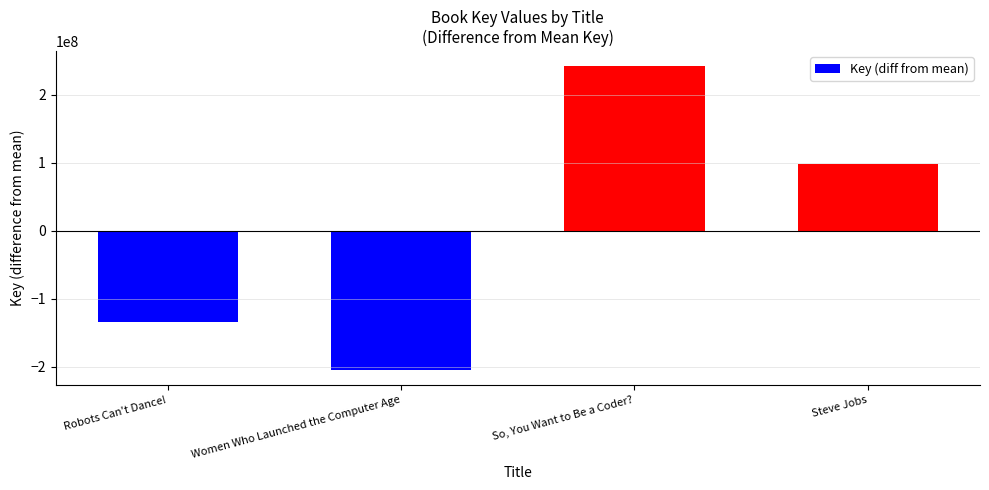

Rank the categories by value from highest to lowest.

So, You Want to Be a Coder?, Steve Jobs, Robots Can't Dance!, Women Who Launched the Computer Age